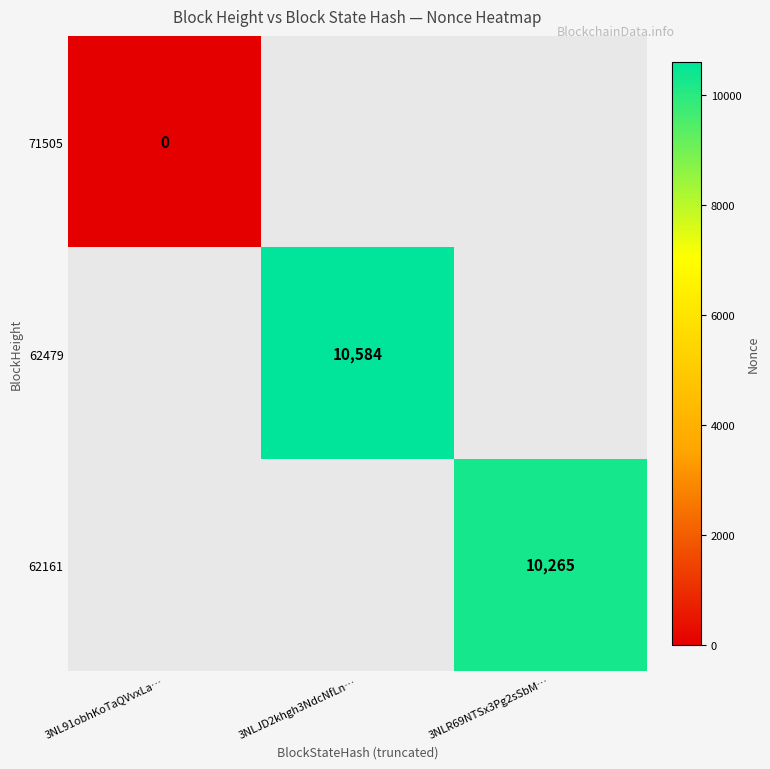

Is the value of 62161 at 3NLR69NTSx3Pg2sSbM… greater than the value of 62479 at 3NLJD2khgh3NdcNfLn…?

No